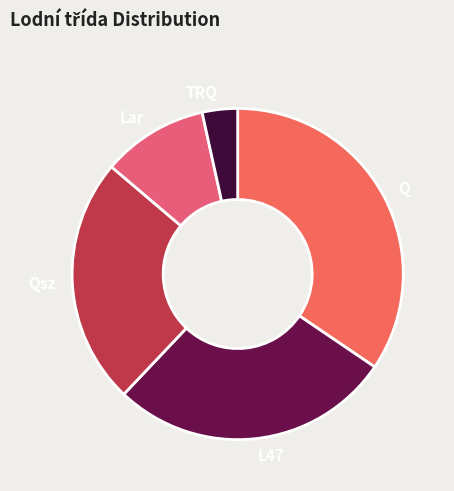

How many slices are in this pie chart?

5